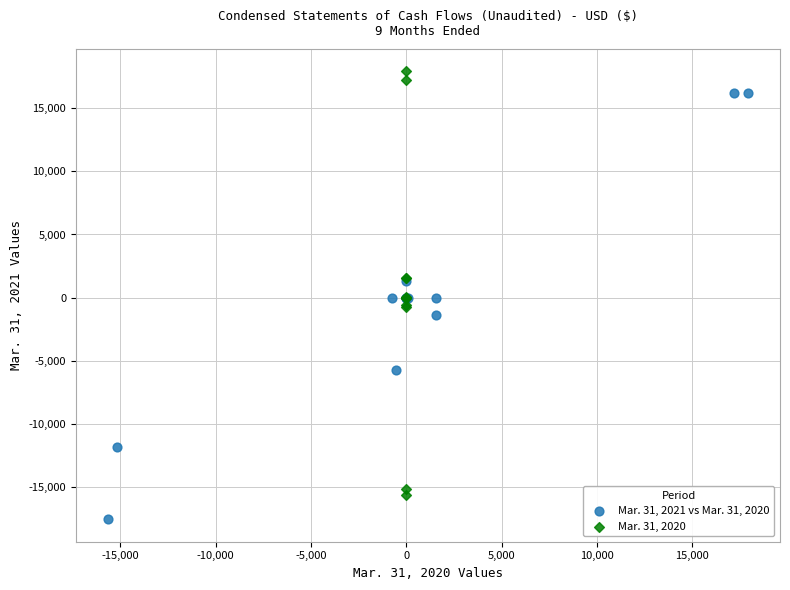

Which series has the widest spread of Y values?

Mar. 31, 2021 vs Mar. 31, 2020